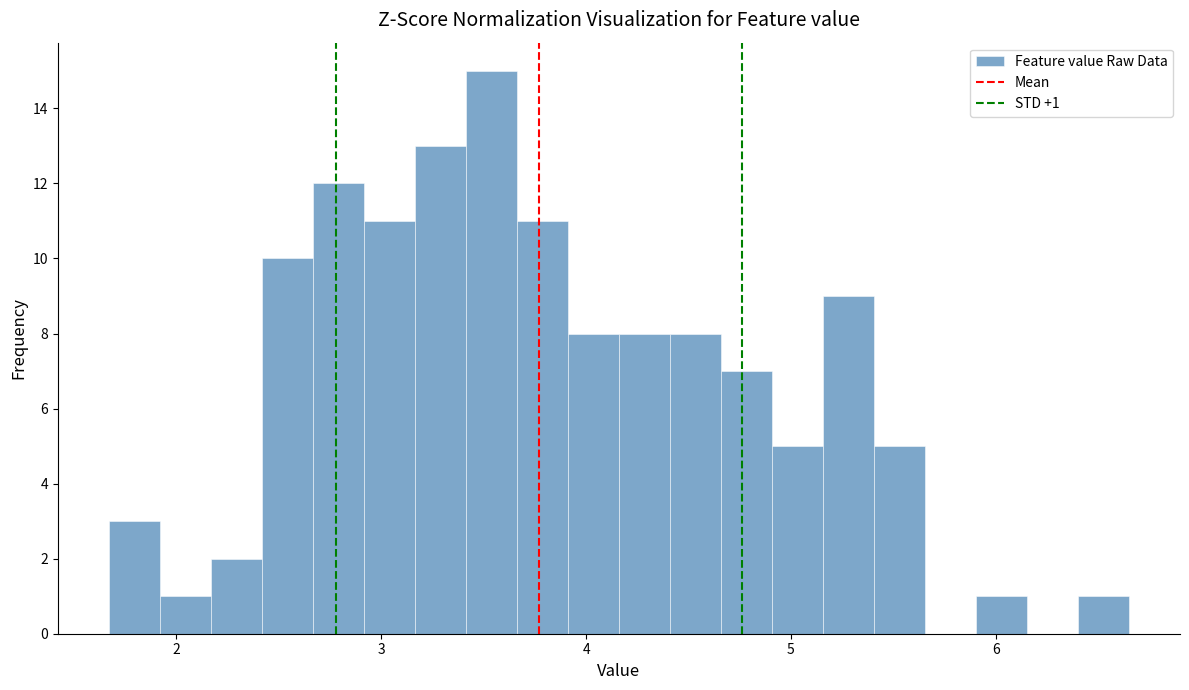

Read against the x-axis, roughly where is the centre of the tallest bar?

3.5